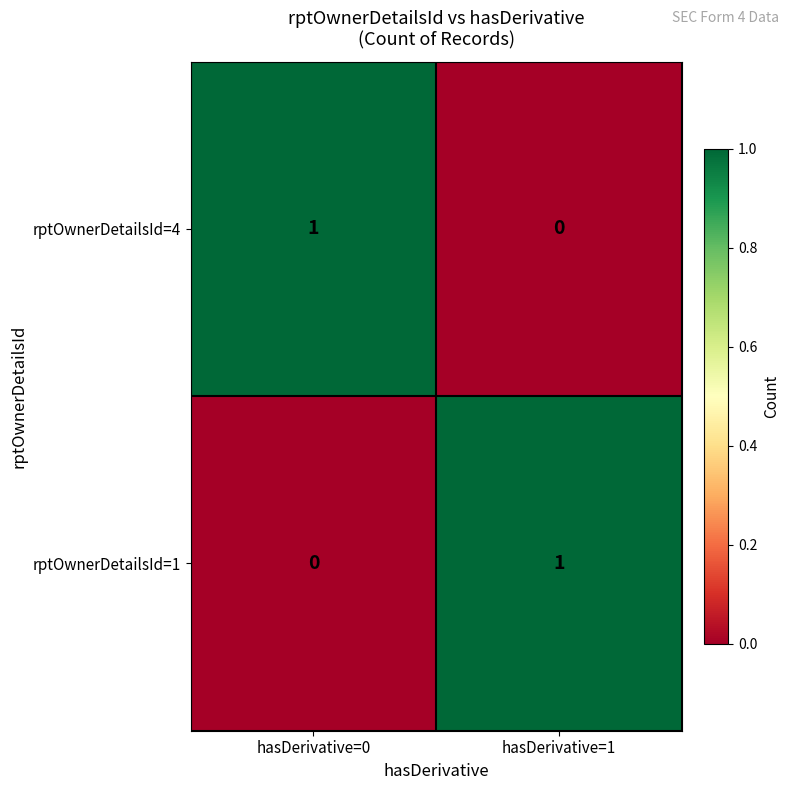

The value of rptOwnerDetailsId=4 at hasDerivative=1 is 0. True or false?

True